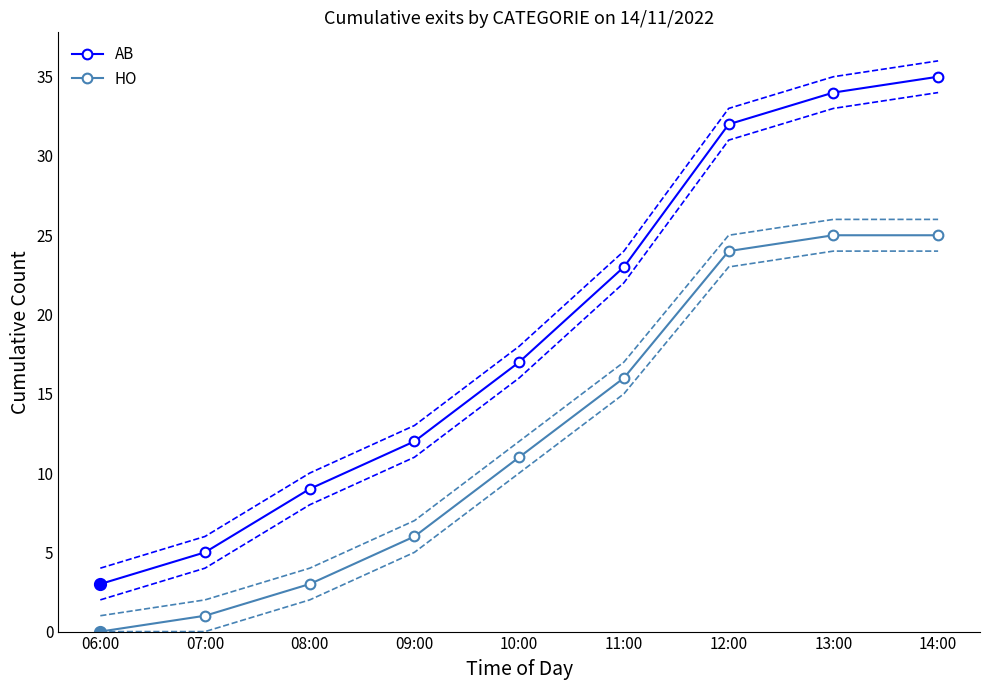

What is the total value across all series at 07:00?

6